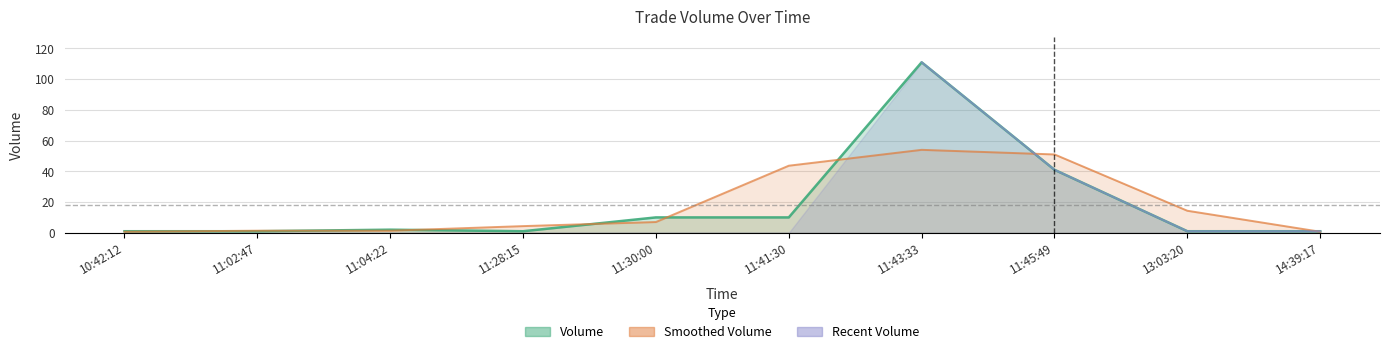

Where does the data first go above 2?

11:30:00